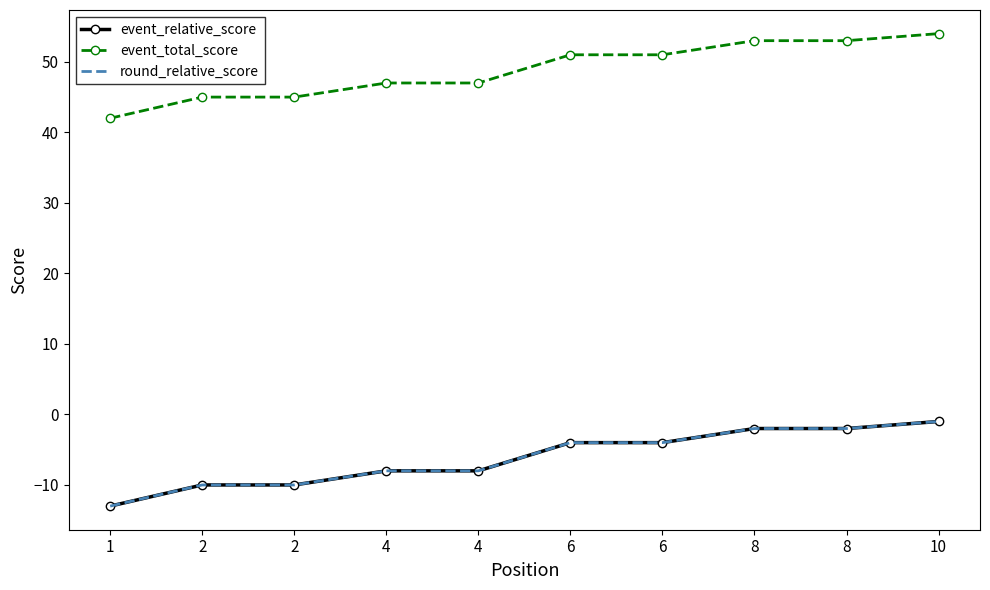

True or false: event_total_score and round_relative_score cross at least once.

False